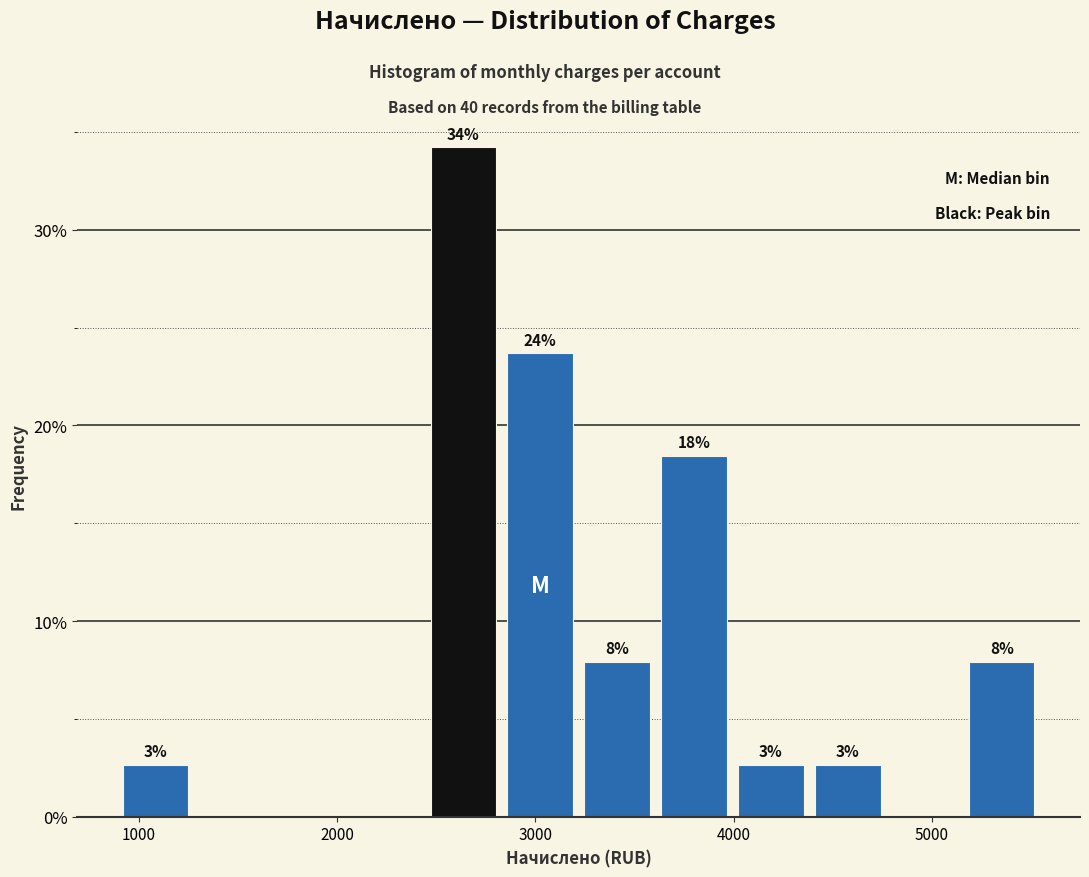

Read against the x-axis, roughly where is the centre of the tallest bar?

2600